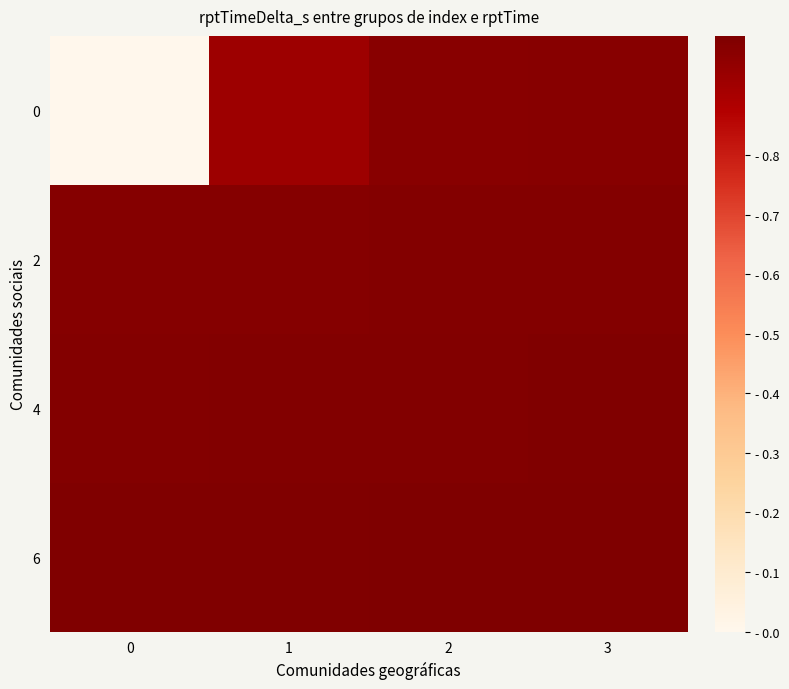

List the series in order of their peak value, highest first.

6, 4, 2, 0